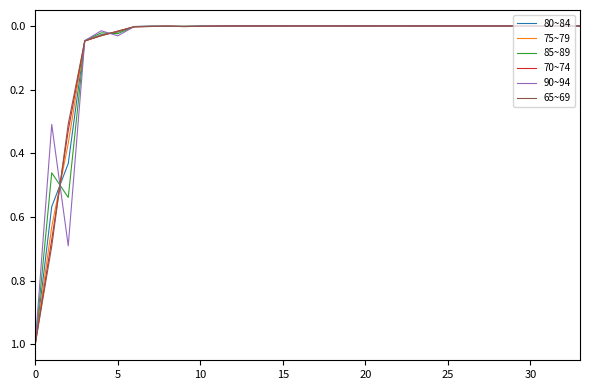

What is the maximum value shown in the chart?

1.0